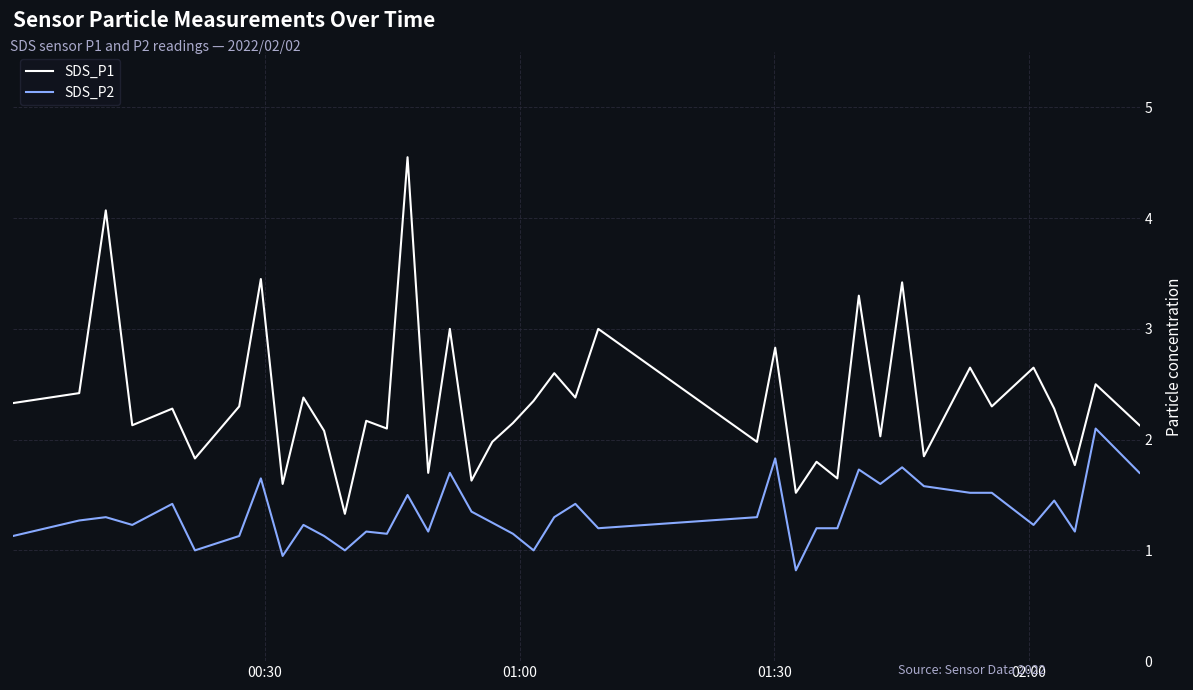

Which series has the largest range (max minus min)?

SDS_P1